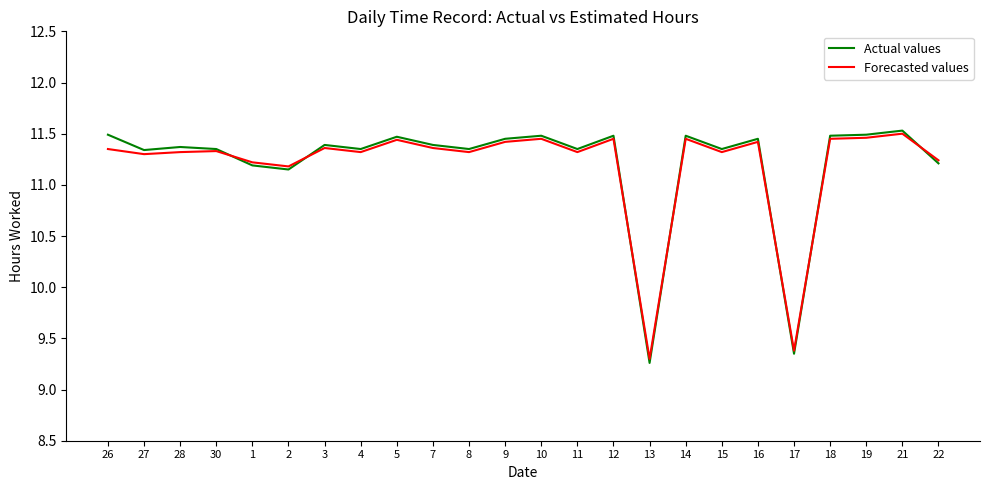

Is it true that Forecasted values equals 11.4 at 5?

True